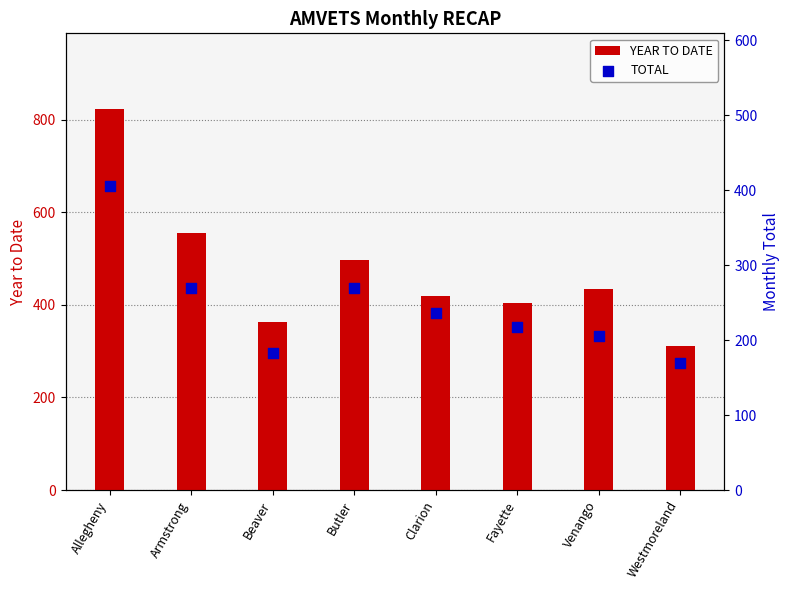

Which series contains the highest Y value?

YEAR TO DATE